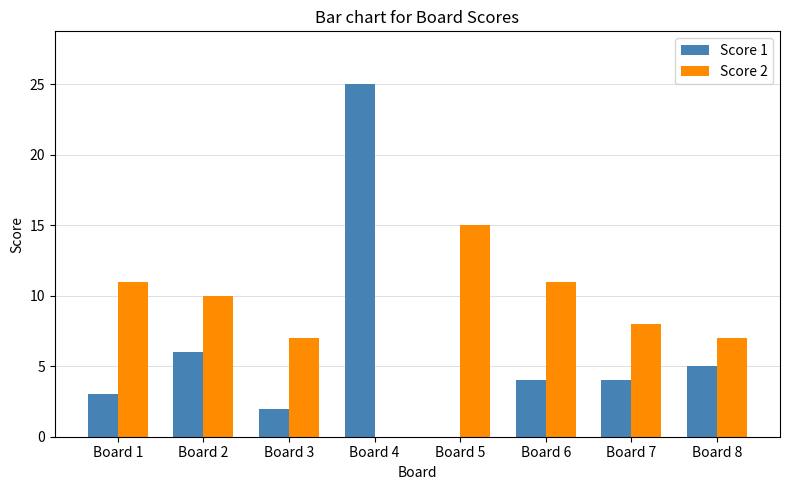

Is it true that Score 1 equals 2 at Board 3?

True